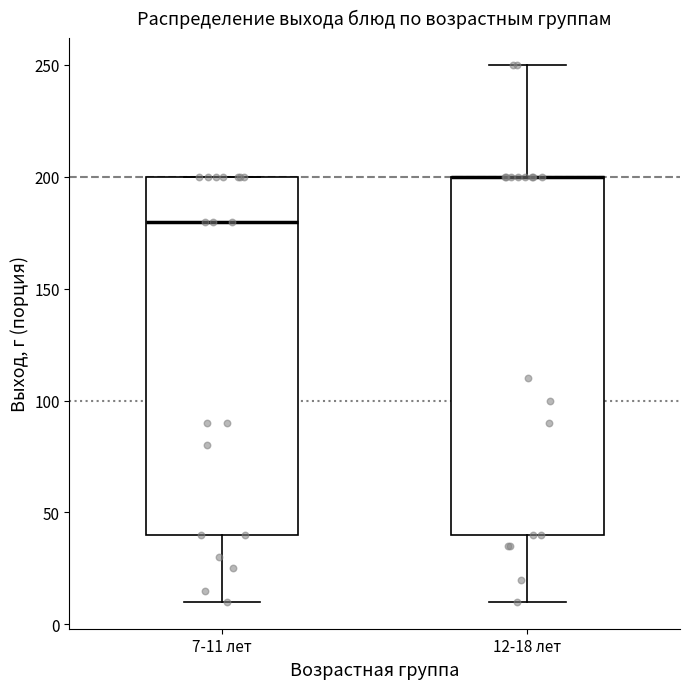

Where is the upper edge of the box for 12-18 лет on the y-axis? The values are not printed on the chart, so give them approximately, as read against the axis.

200